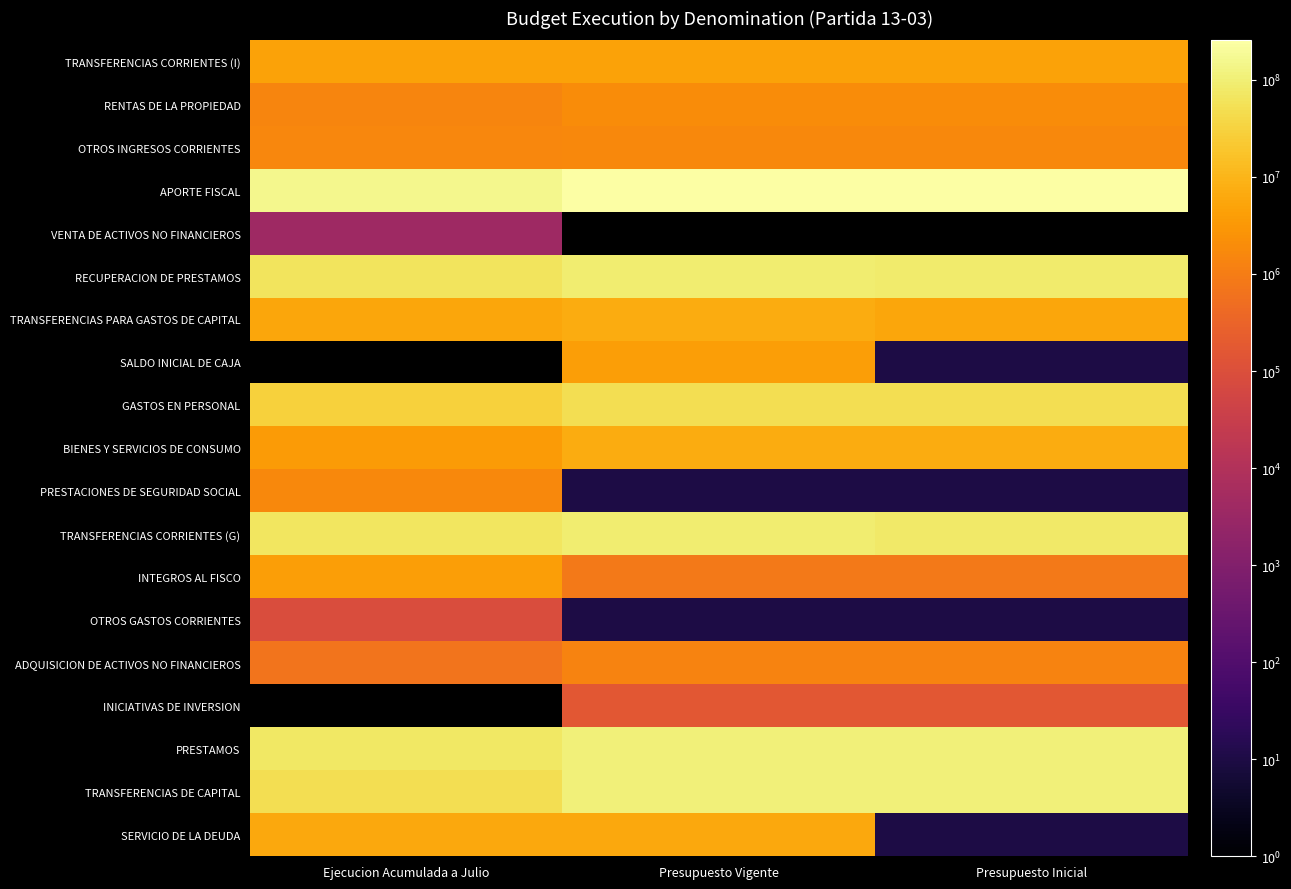

Rank the series by their maximum value, from lowest to highest.

VENTA DE ACTIVOS NO FINANCIEROS, OTROS GASTOS CORRIENTES, INICIATIVAS DE INVERSION, ADQUISICION DE ACTIVOS NO FINANCIEROS, PRESTACIONES DE SEGURIDAD SOCIAL, OTROS INGRESOS CORRIENTES, RENTAS DE LA PROPIEDAD, INTEGROS AL FISCO, SALDO INICIAL DE CAJA, TRANSFERENCIAS CORRIENTES (I), SERVICIO DE LA DEUDA, TRANSFERENCIAS PARA GASTOS DE CAPITAL, BIENES Y SERVICIOS DE CONSUMO, GASTOS EN PERSONAL, TRANSFERENCIAS CORRIENTES (G), RECUPERACION DE PRESTAMOS, PRESTAMOS, TRANSFERENCIAS DE CAPITAL, APORTE FISCAL